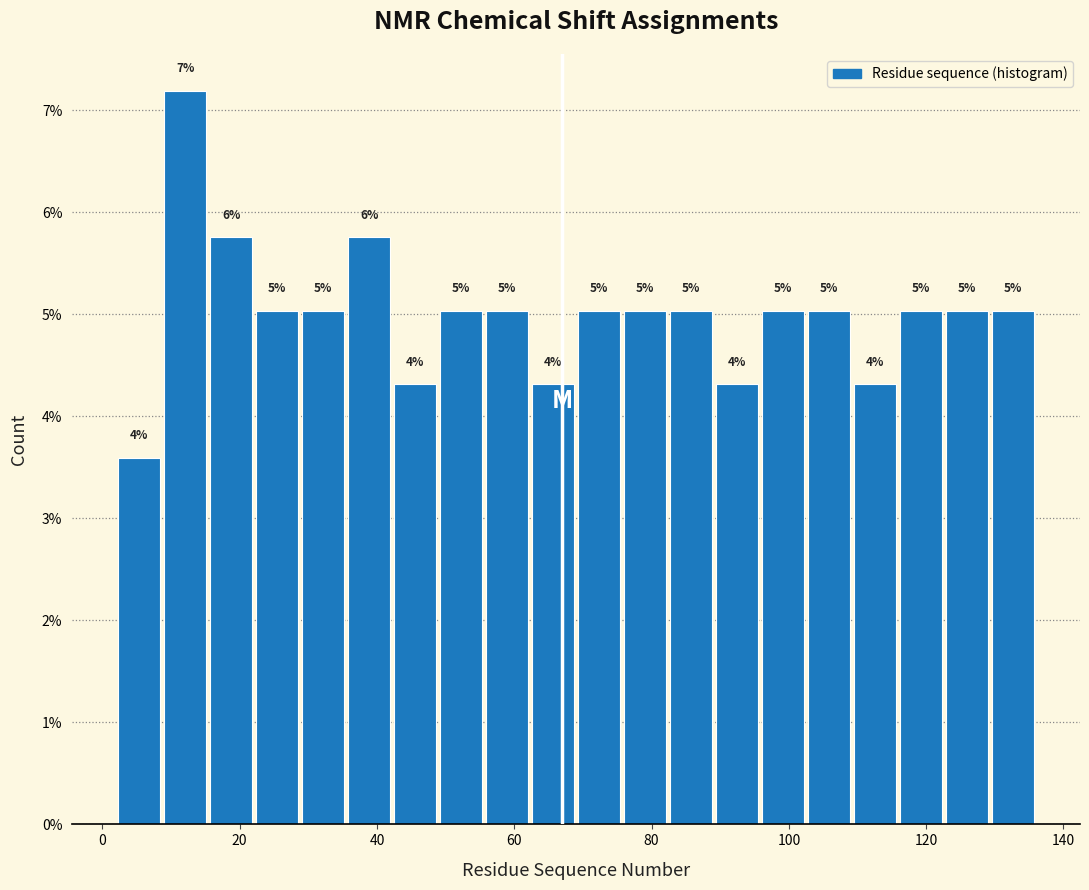

Around what value on the x-axis is the tallest bar? Give the approximate position of its centre, as read against the axis.

12